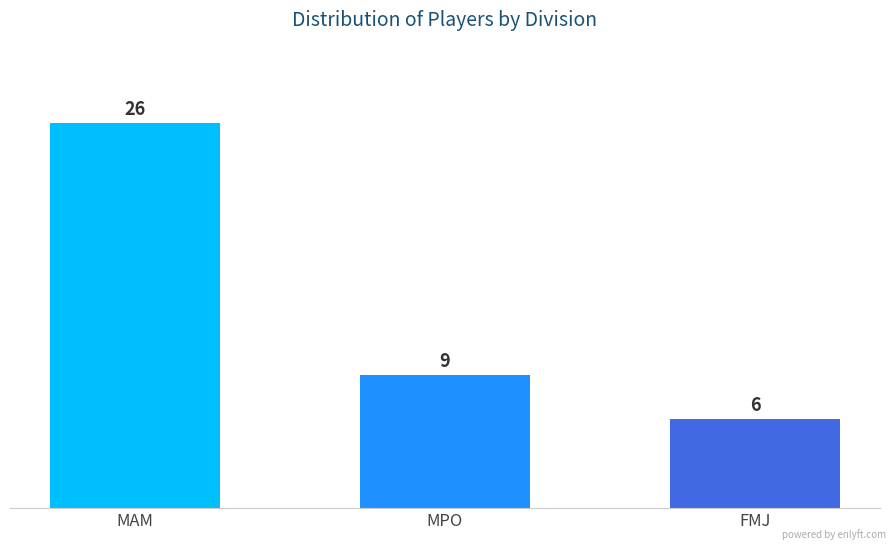

Count the values in the range 6 to 26.

3